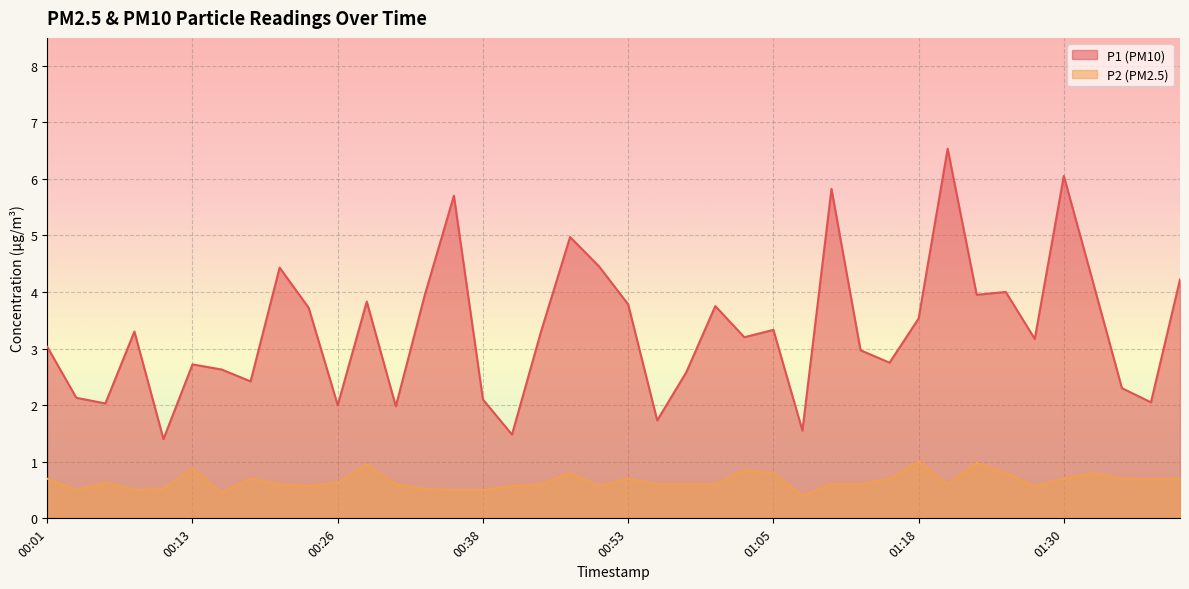

True or false: P1 and P2 cross at least once.

False